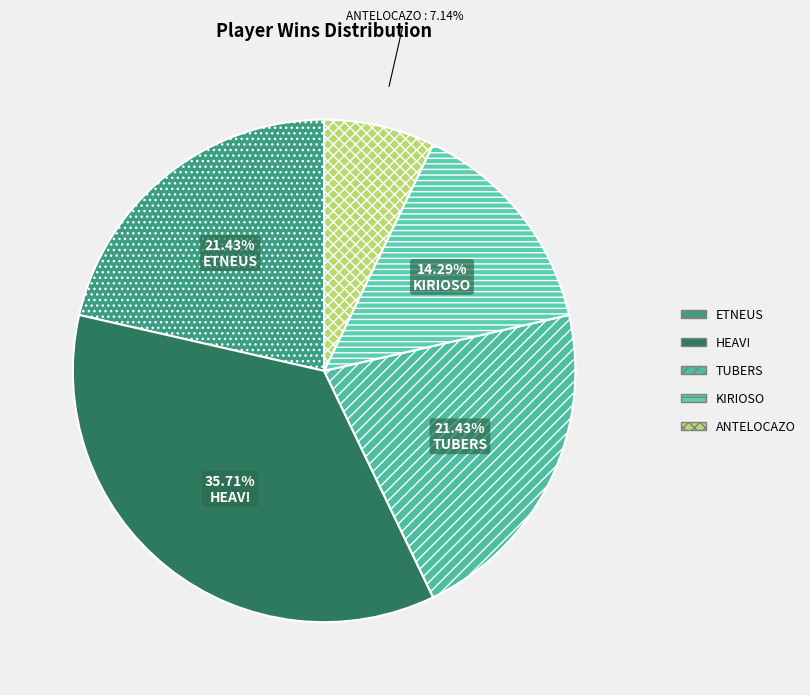

How many segments does this pie chart have?

5